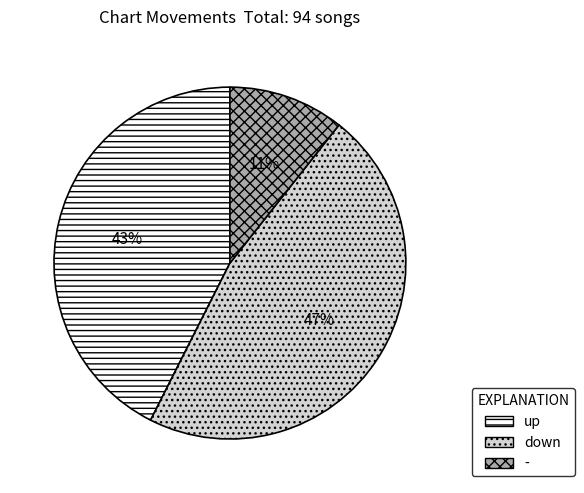

Count the number of slices in the pie.

3